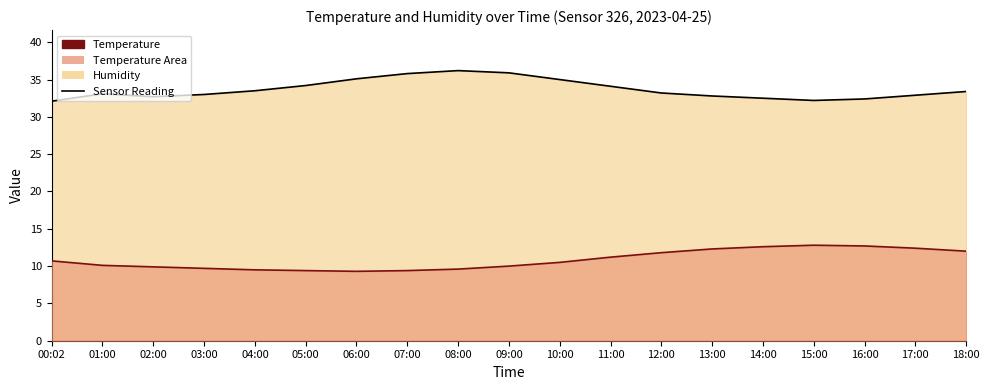

What is the label of the 10th point from the right?

09:00